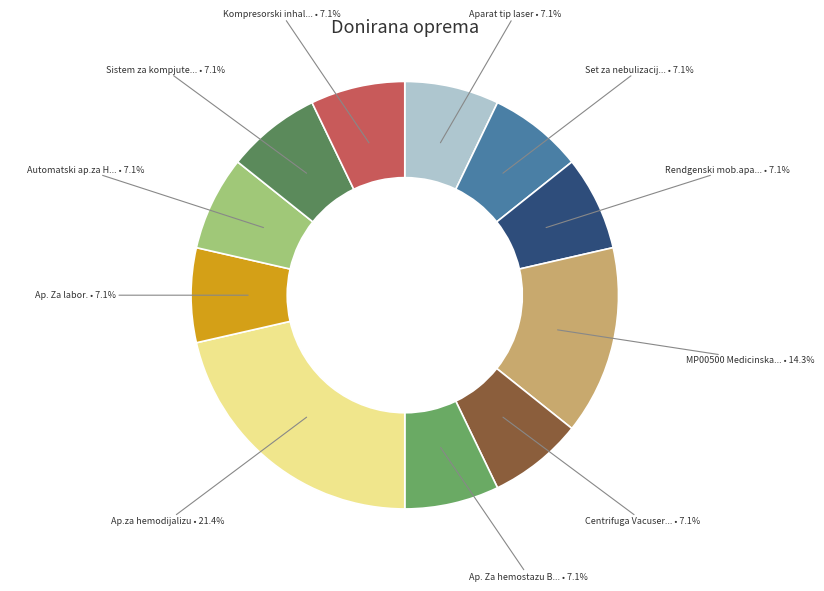

How many segments does this pie chart have?

11